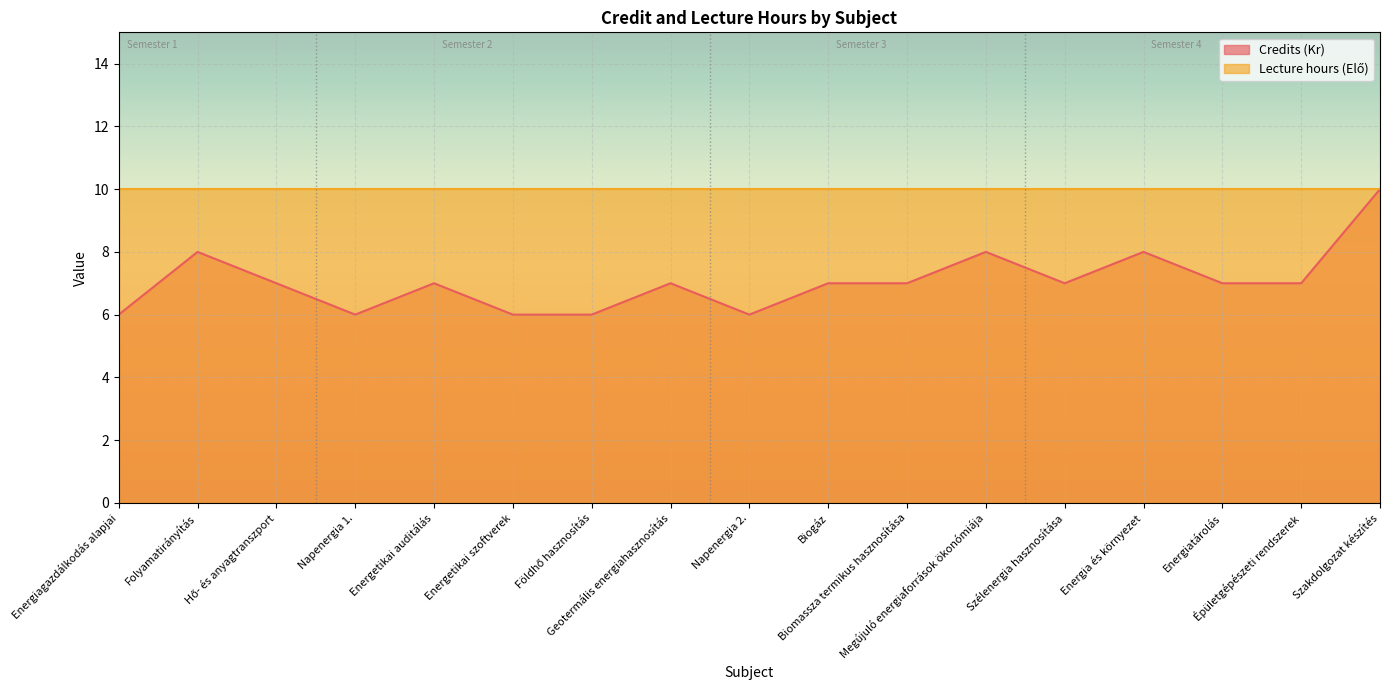

How many lines are shown in the chart?

2